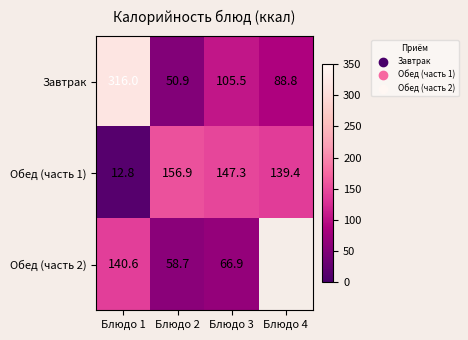

At how many categories does at least one series exceed 24?

4